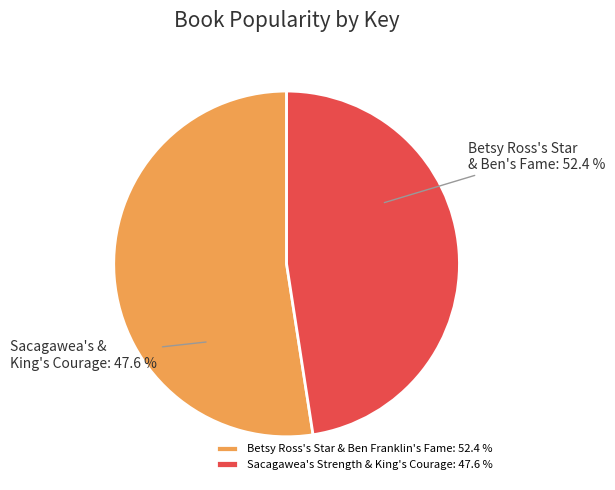

The Ben Franklin's Fame slice represents 35% of the pie. True or false?

False